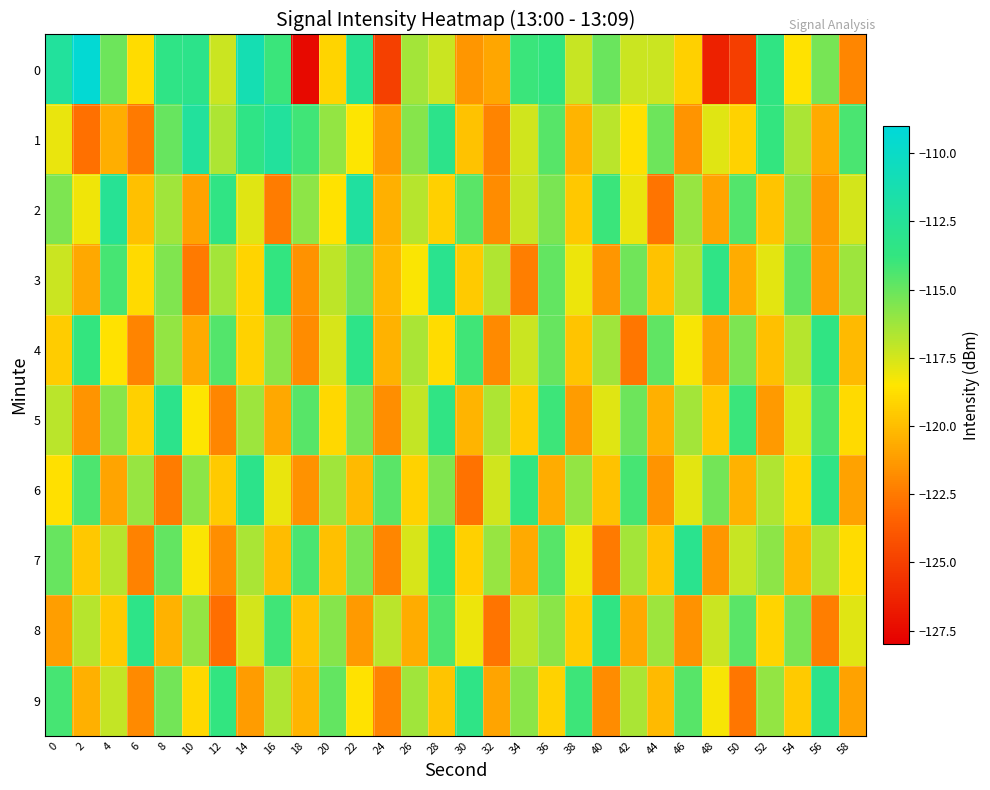

At which category is the sum across all series the highest?

36